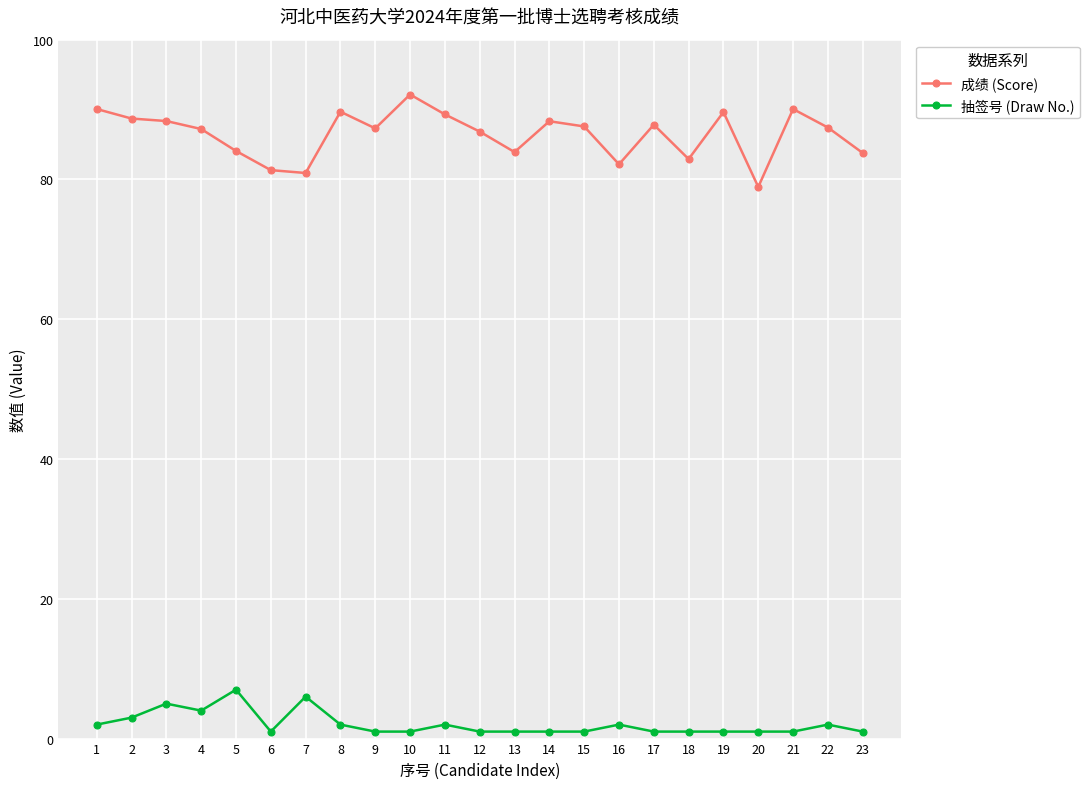

Where does the 成绩 (Score) series first go above 87?

1